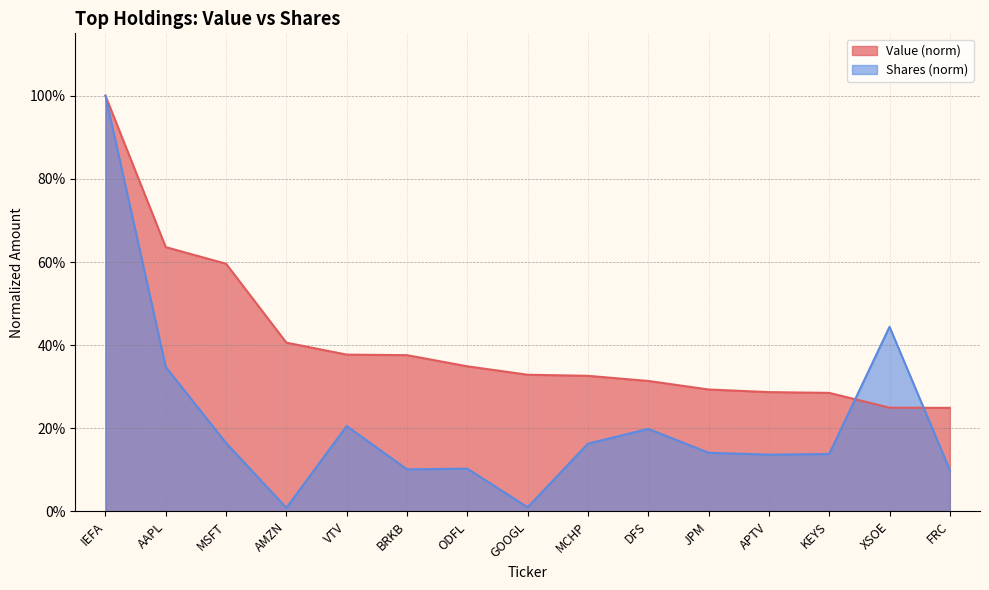

Rank the series at IEFA from highest to lowest value.

Value, Shares or principal amount